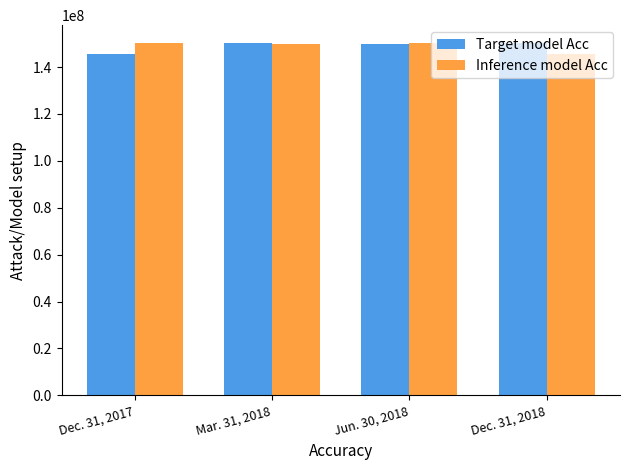

Read the Inference model Acc value at Dec. 31, 2018, to the nearest 100.

145791300